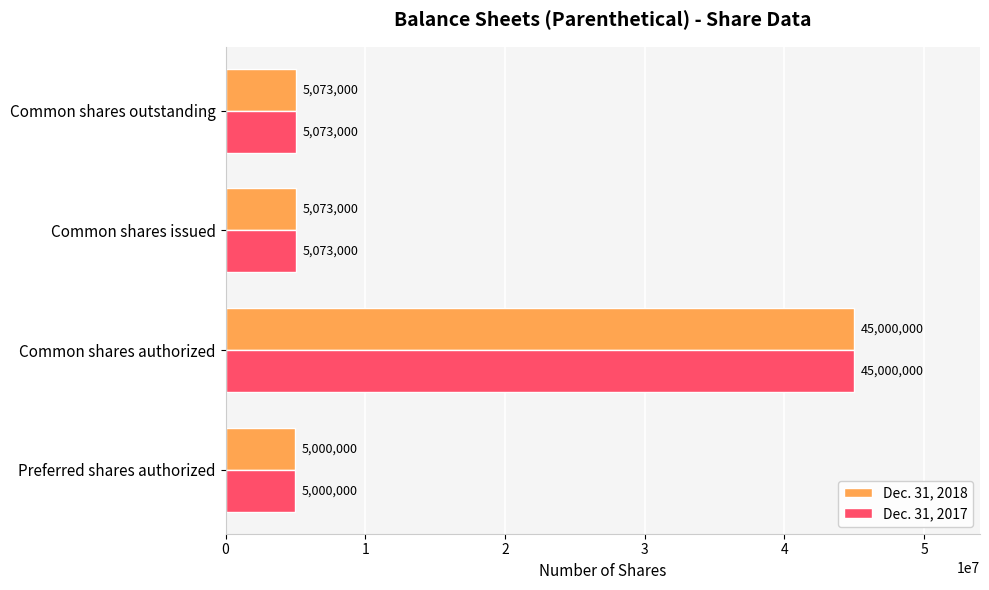

At which category is the sum across all series the highest?

Common shares authorized